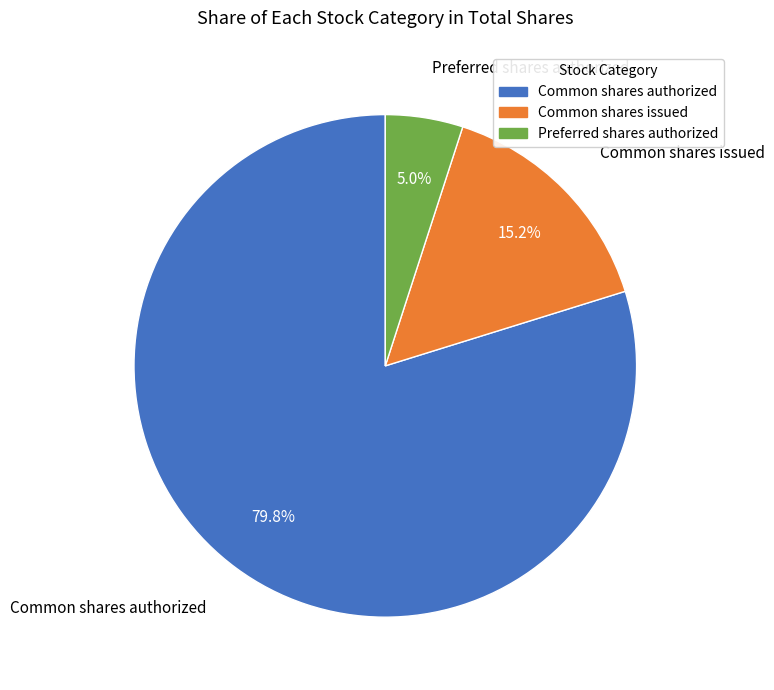

Count the number of slices in the pie.

3